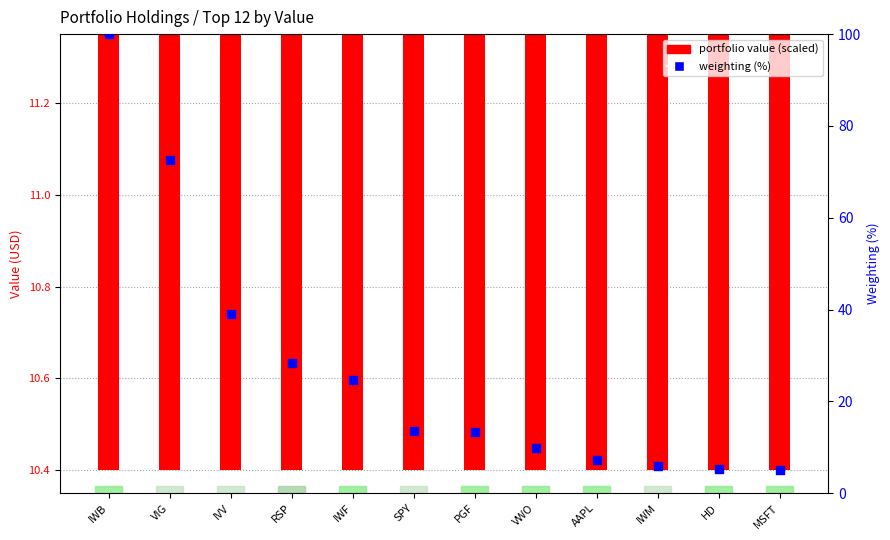

Which series reaches the minimum Y coordinate?

weighting within portfolio